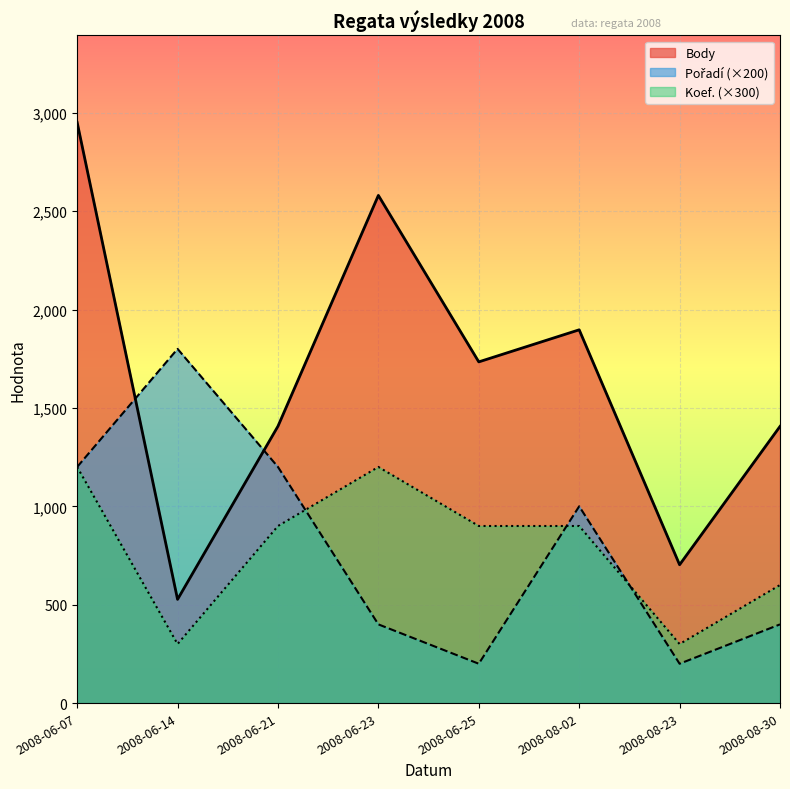

At which category does the chart reach its minimum across all series?

2008-06-25